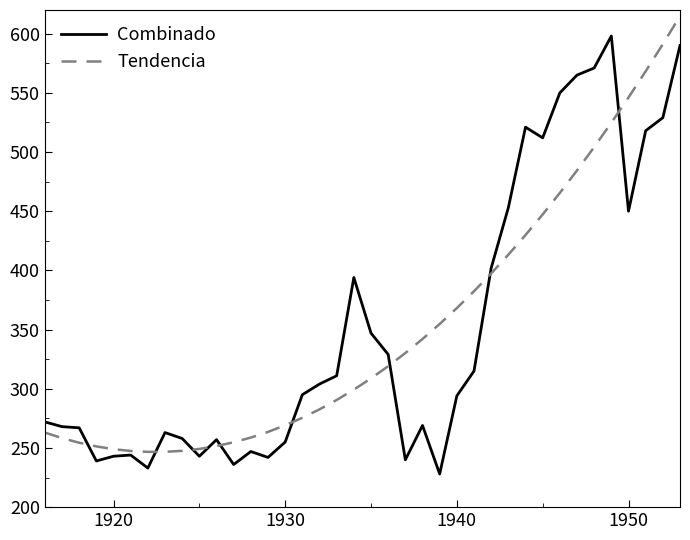

Rank the series by their maximum value, from highest to lowest.

Tendencia, Combinado